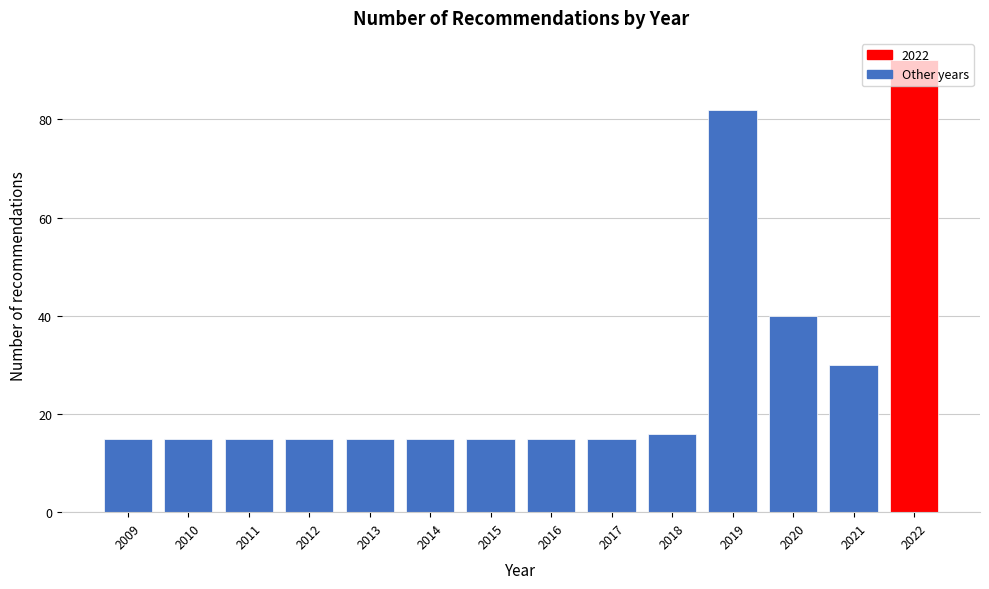

Which label corresponds to the largest value in the chart?

2022